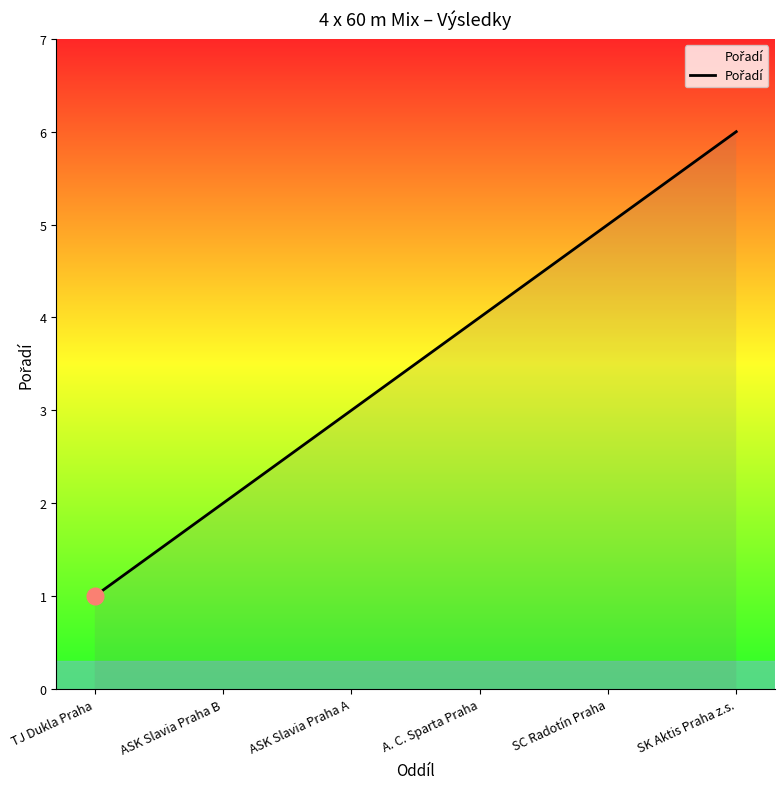

True or false: the data shows 5 at SC Radotín Praha.

True